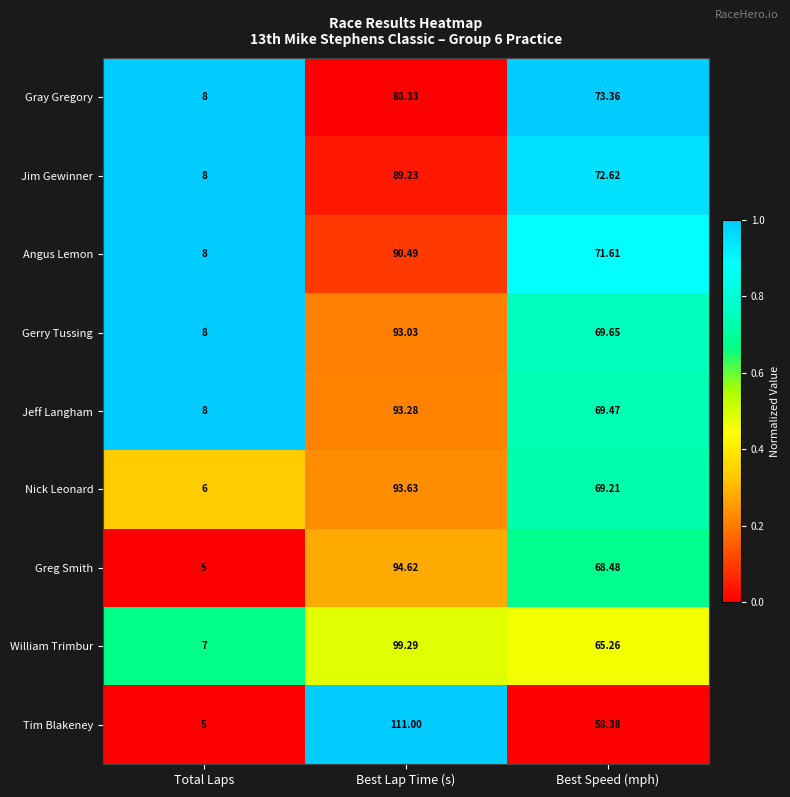

At which label does Gerry Tussing first exceed 69?

Best Lap Time (s)